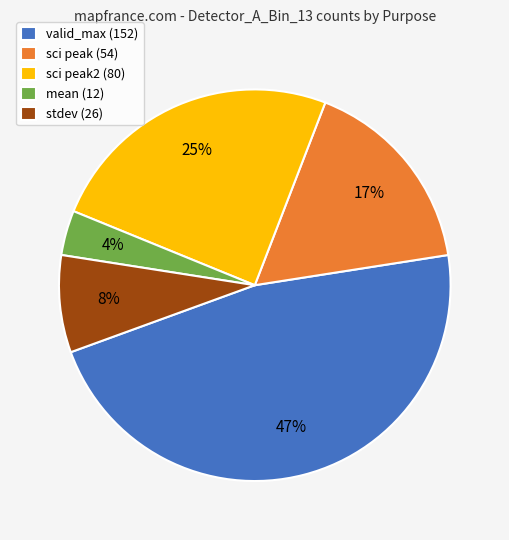

Is the sum of mean (12) and sci peak (54) greater than half?

No